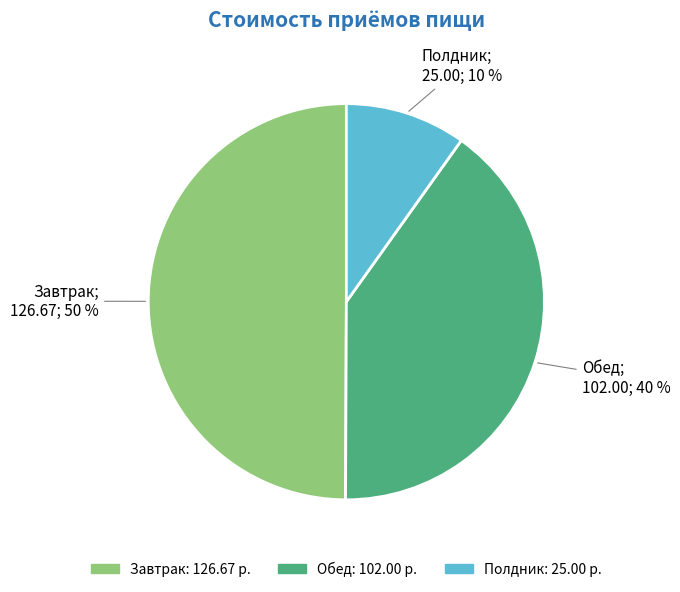

Is it true that Завтрак is 59% of the pie?

False